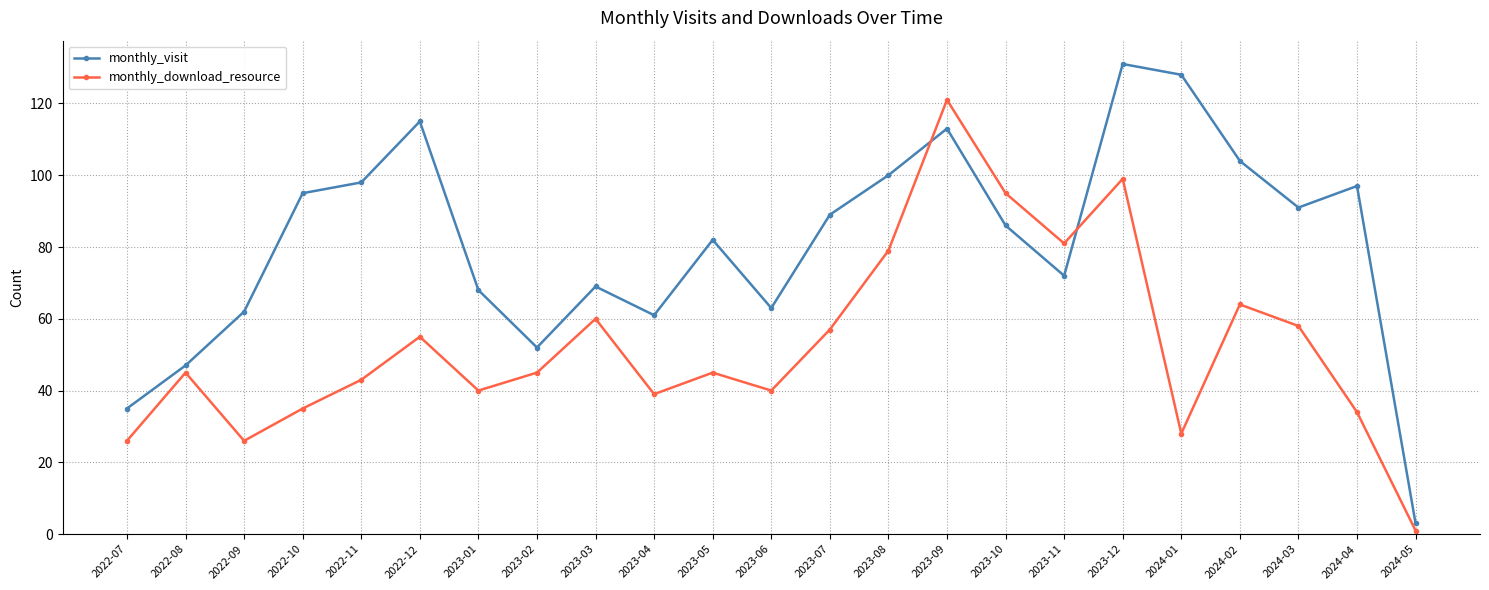

How many distinct data groups are displayed?

2